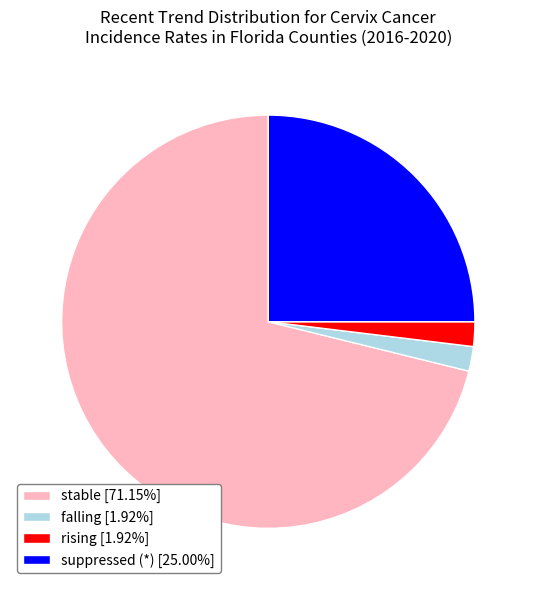

Does stable [71.15%] represent more than half of the total?

Yes